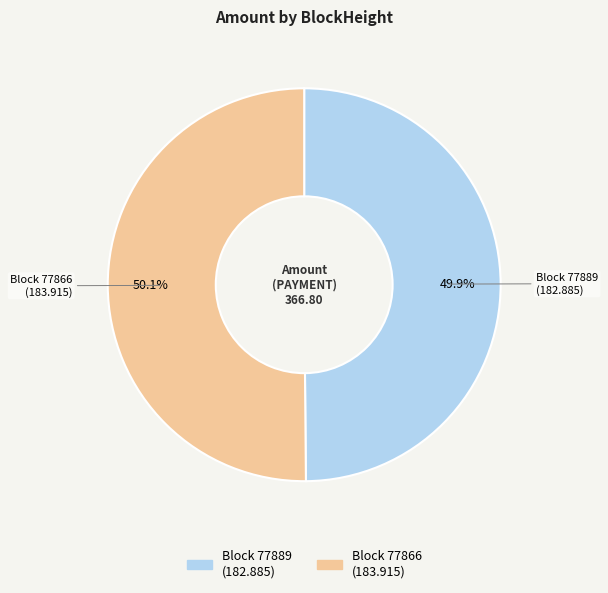

Is there any slice that represents more than half of the pie?

Yes